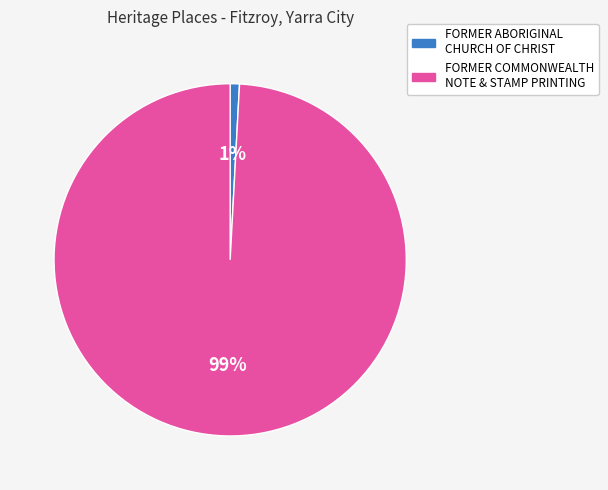

Does any single category account for the majority?

Yes